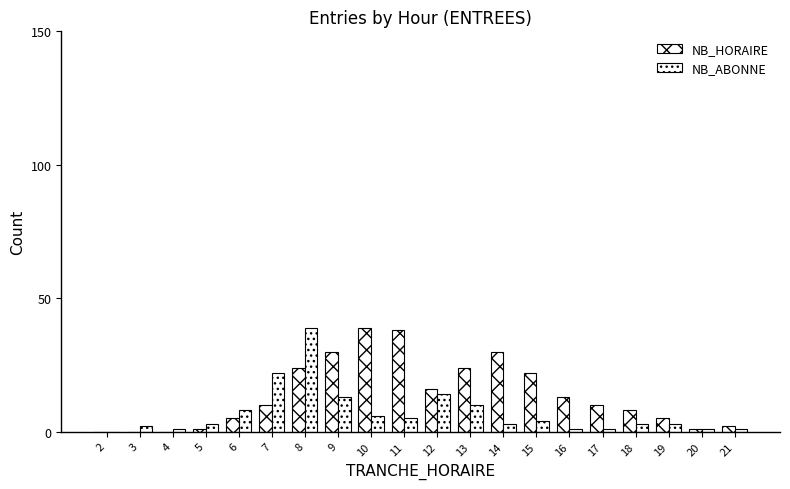

Are the bars grouped side by side (vs. stacked)?

Yes